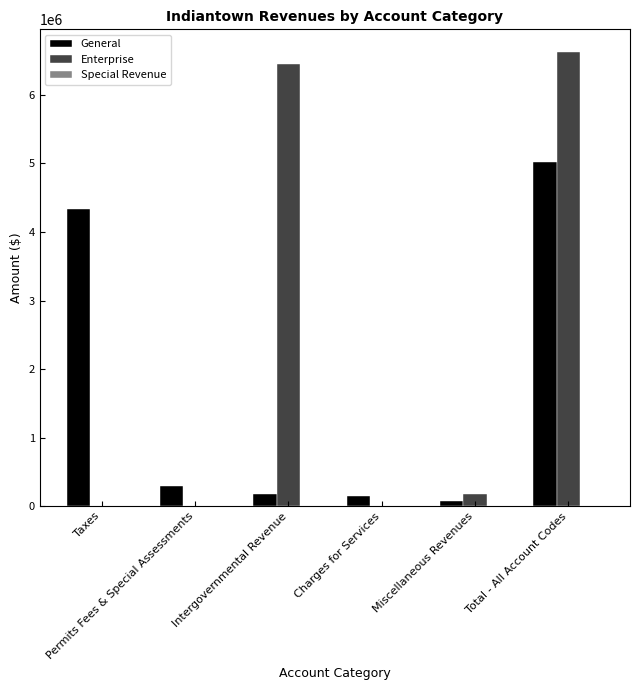

Is it true that Enterprise equals 0 at Charges for Services?

True